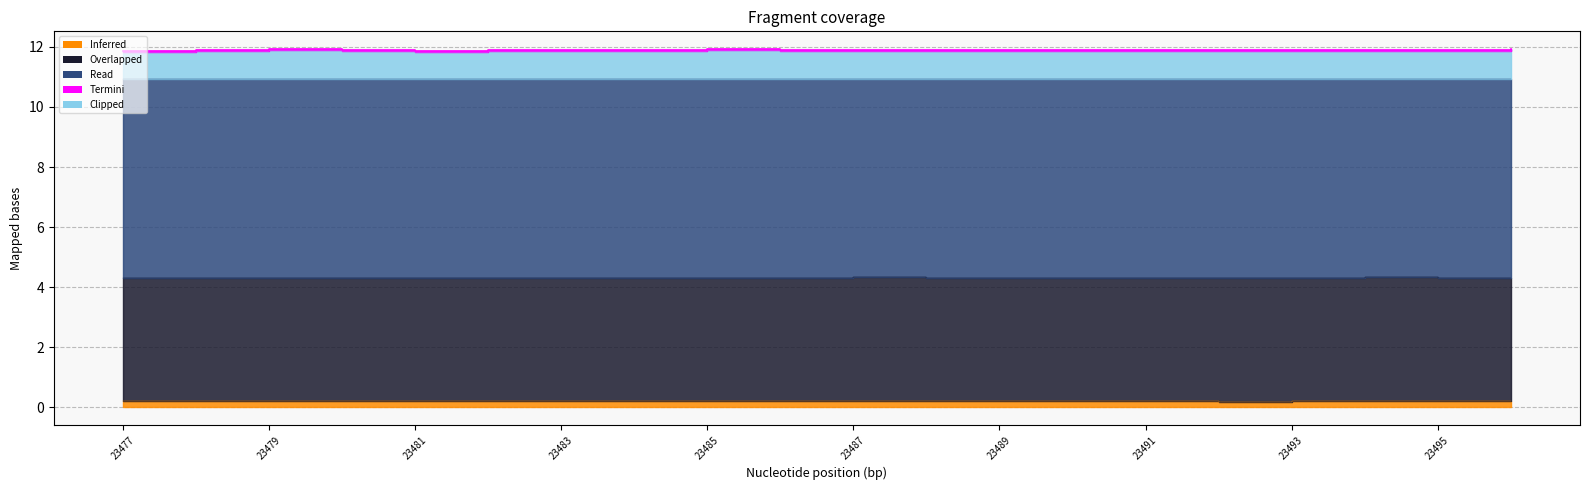

Which series has the widest spread of values?

Clipped